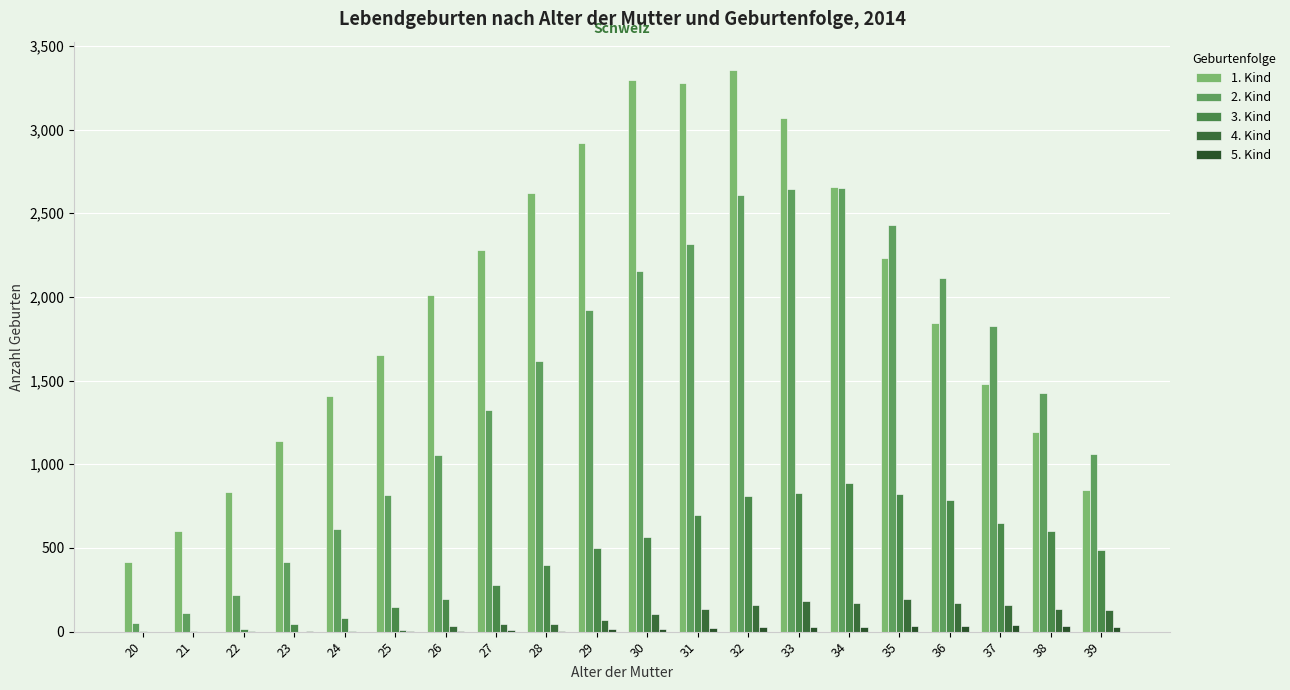

What is the average value of the 1. Kind series?

1957